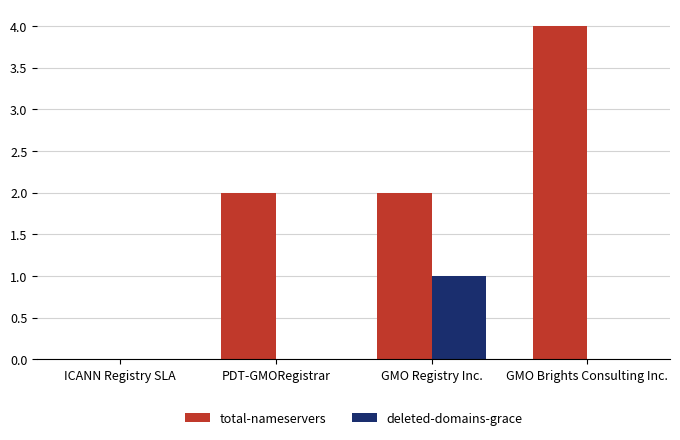

What is the greatest value displayed?

4